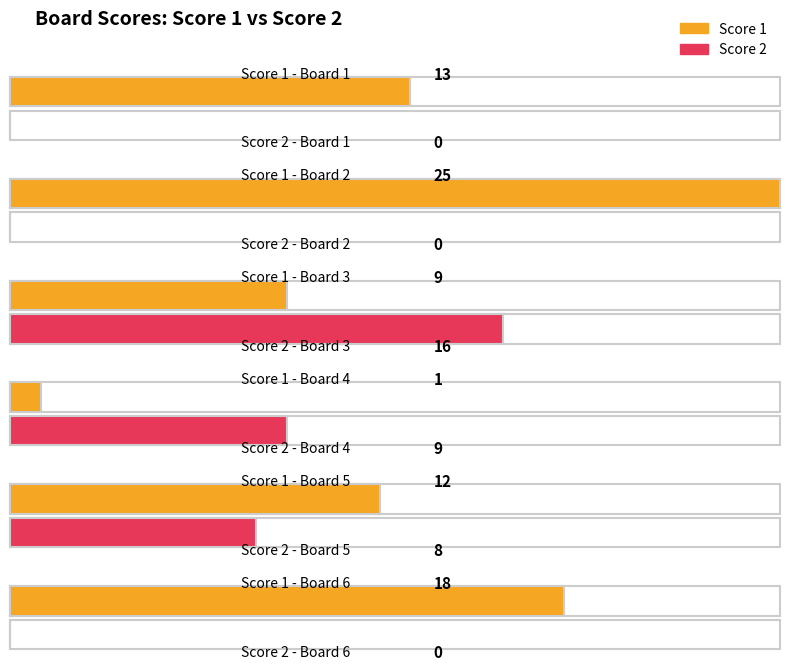

Reading left to right, what are all the values shown in this chart?

Score 1: 13	25	9	1	12	18
Score 2: 0	0	16	9	8	0